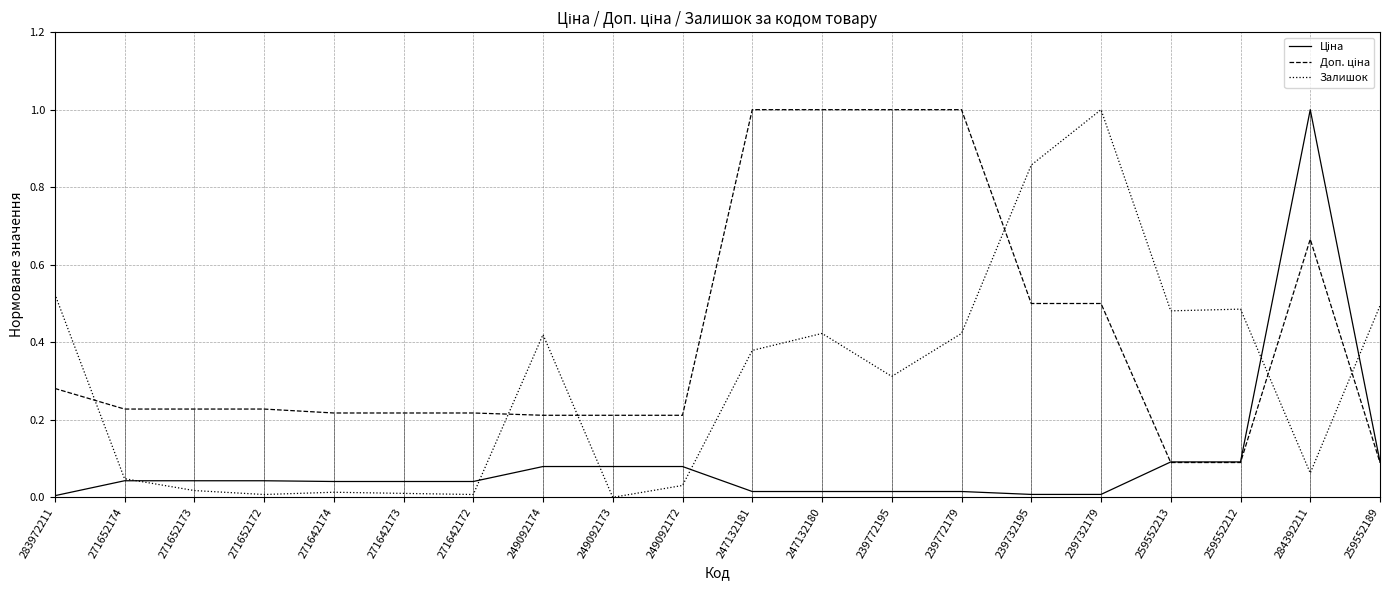

Which series has the largest total across all categories?

Доп. ціна